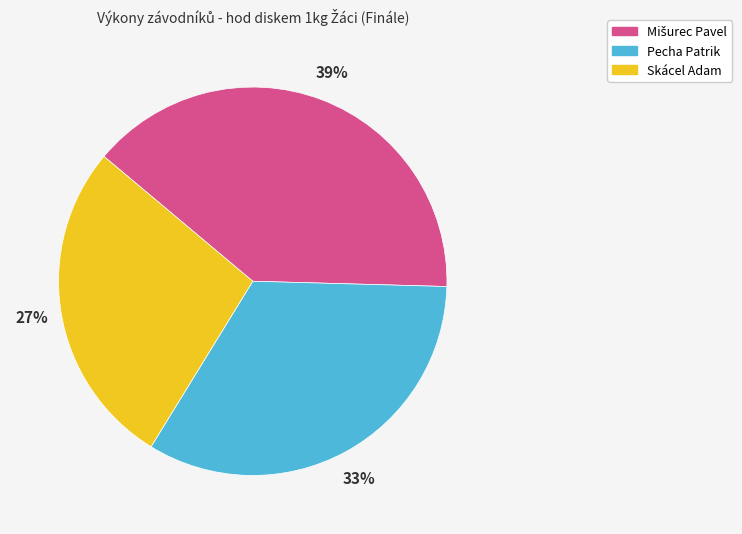

How many slices are in this pie chart?

3